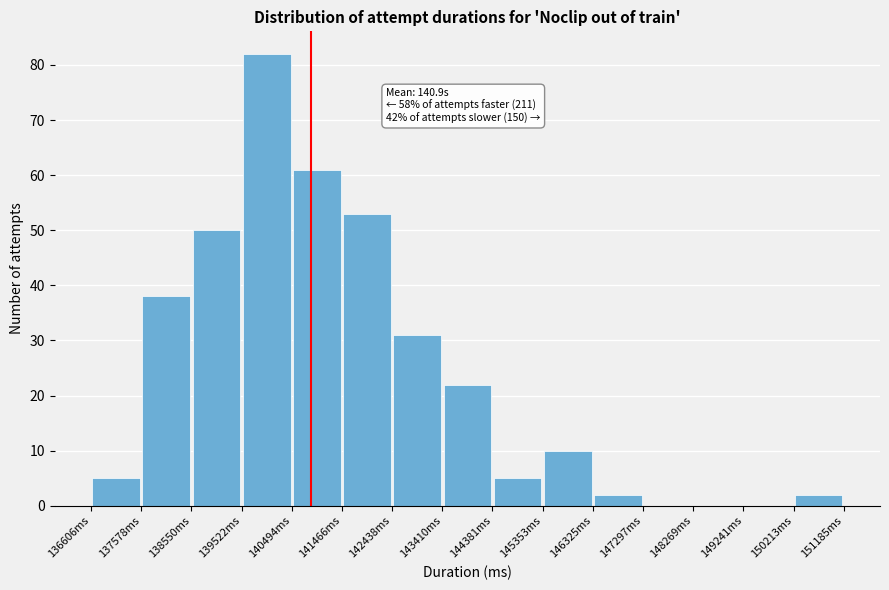

Over which range of the x-axis is the bar tallest?

139500 to 140500